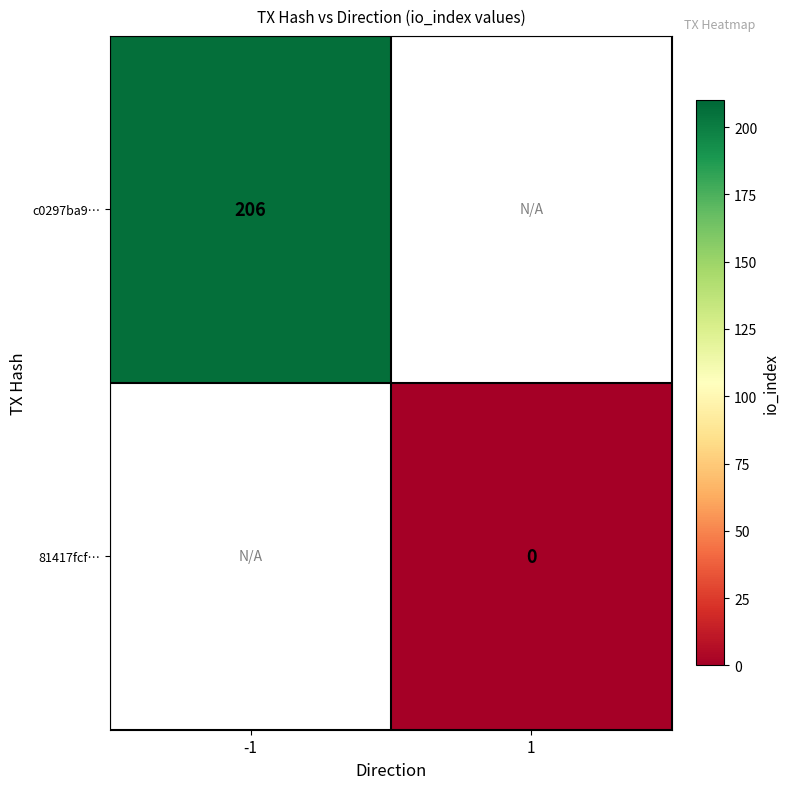

At how many categories does at least one series exceed 75?

1